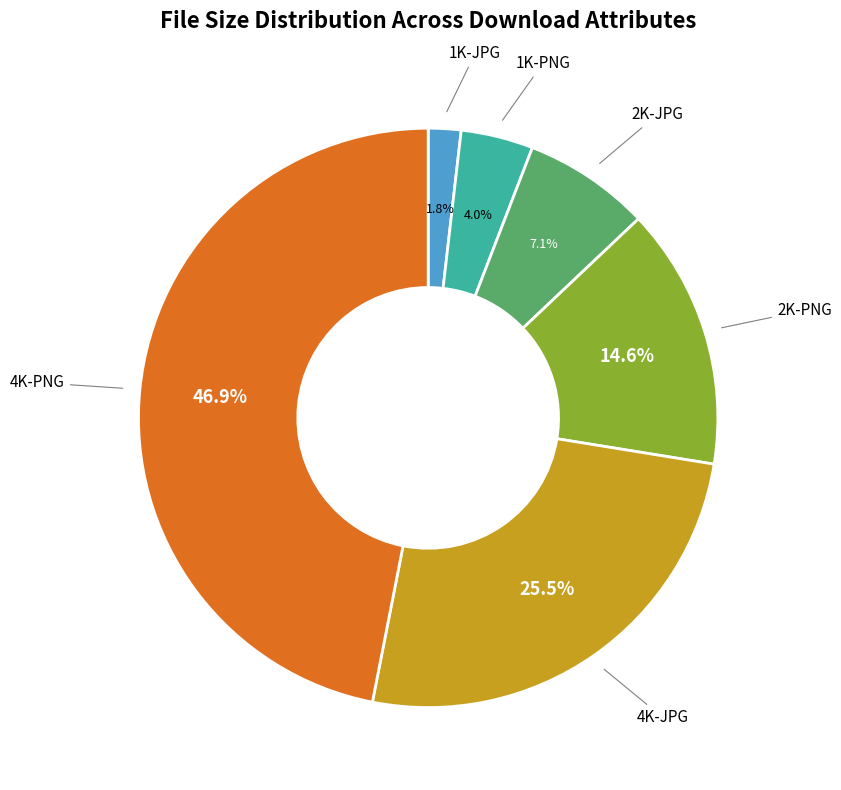

To the nearest percent, what is the difference between the 1K-PNG and 2K-PNG slice percentages?

11%